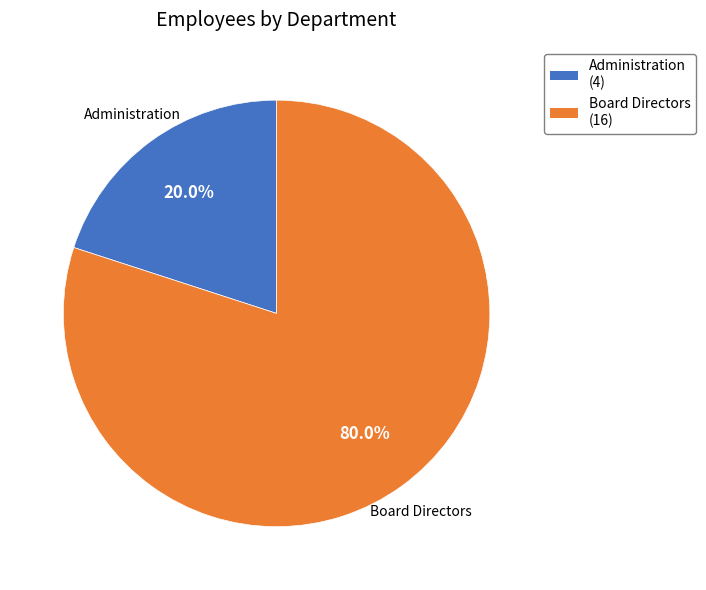

To the nearest percent, what is the combined percentage of Administration and Board Directors?

100%